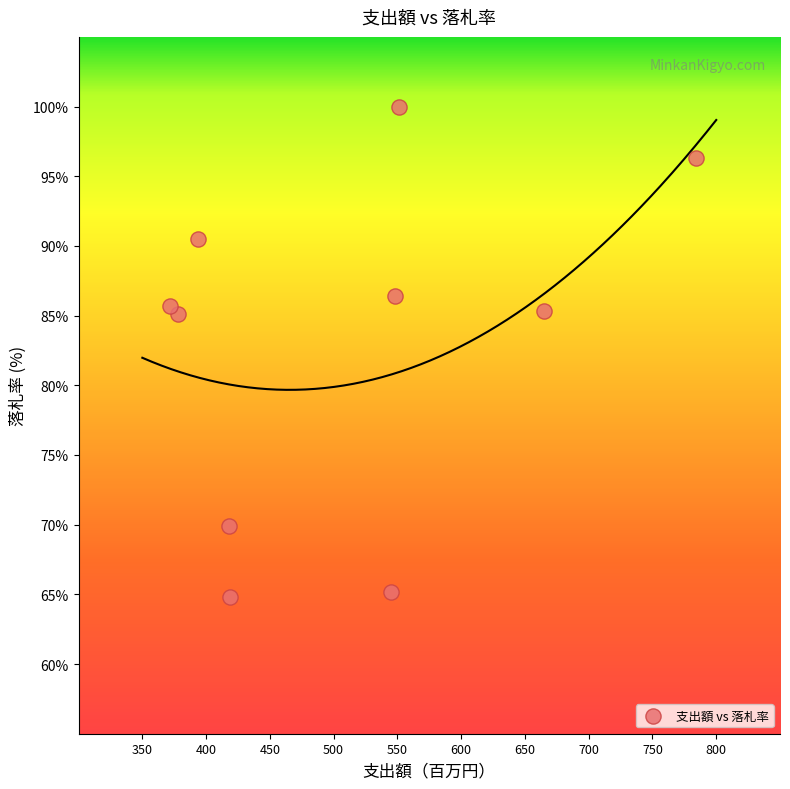

What is the average Y value?

82.9